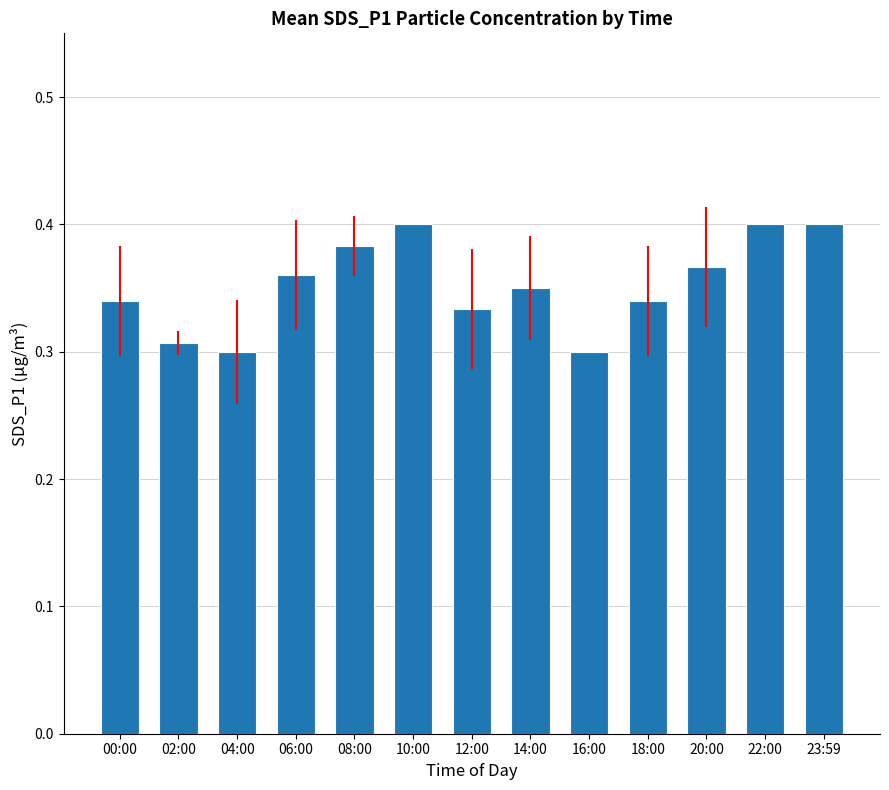

What position from the left is 08:00?

5